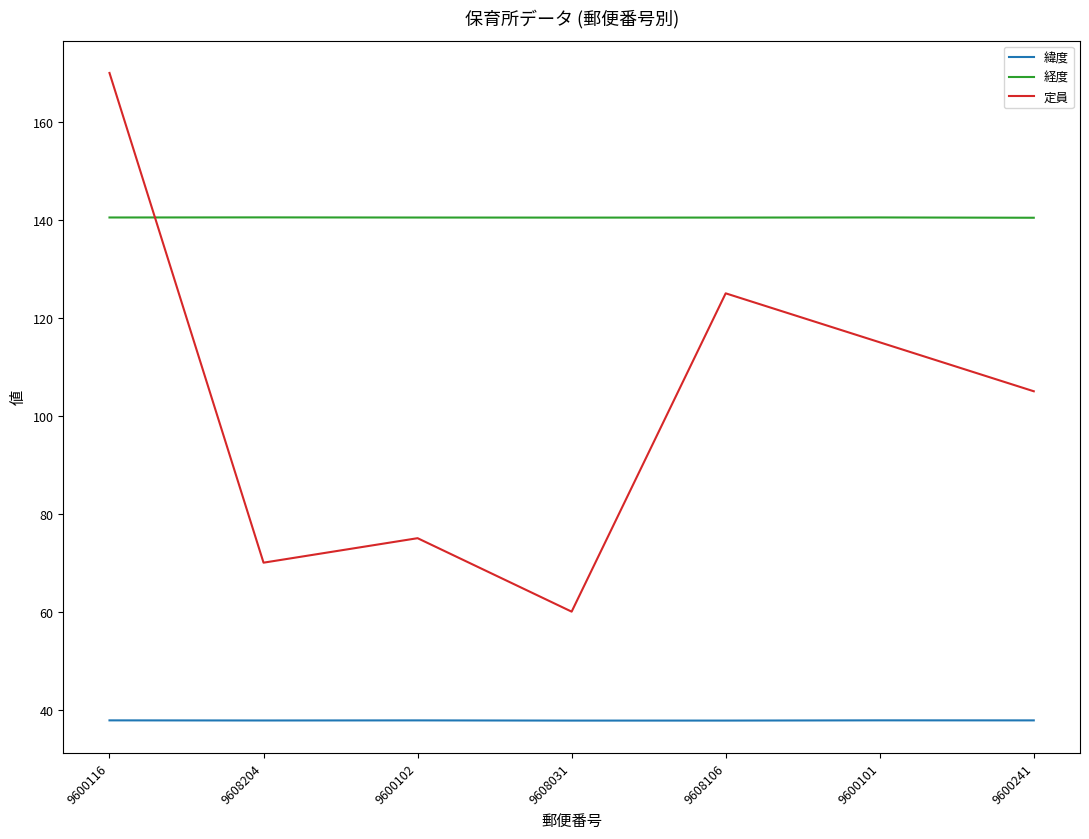

List the series in order of their peak value, lowest first.

緯度, 経度, 定員